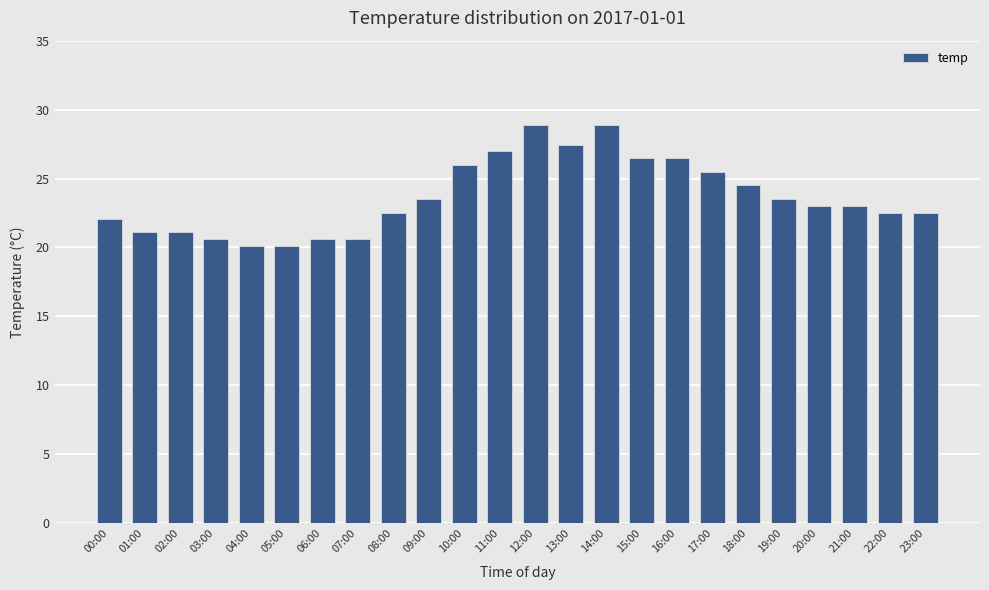

What is the sum of the values at 12:00 and 10:00?

54.9